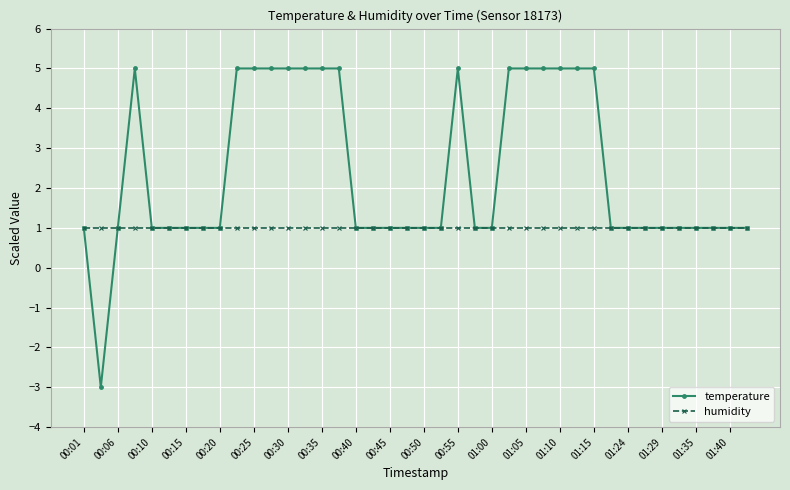

Which series has the widest spread of values?

temperature